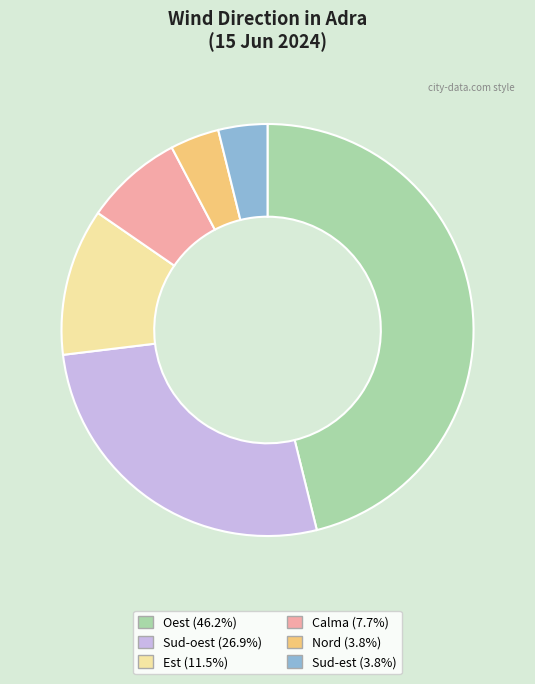

Does any single category account for the majority?

No